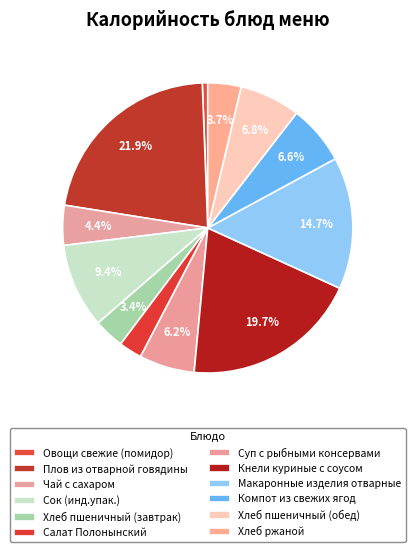

Count the number of slices in the pie.

12